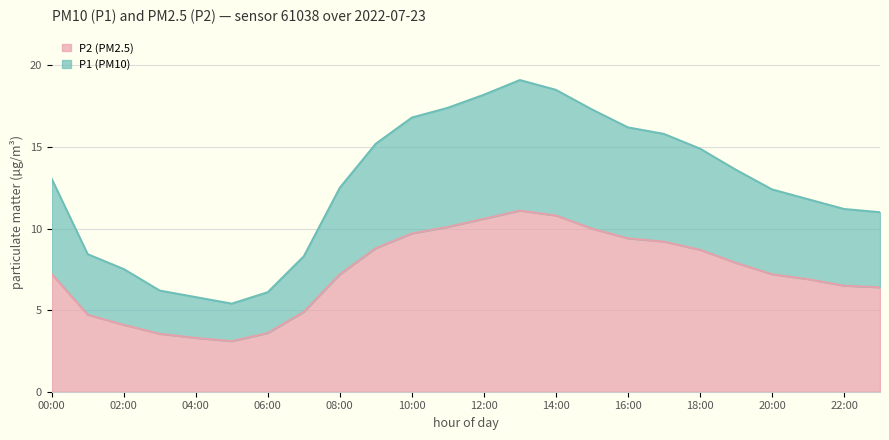

How many data points in P2 are less than 7?

10